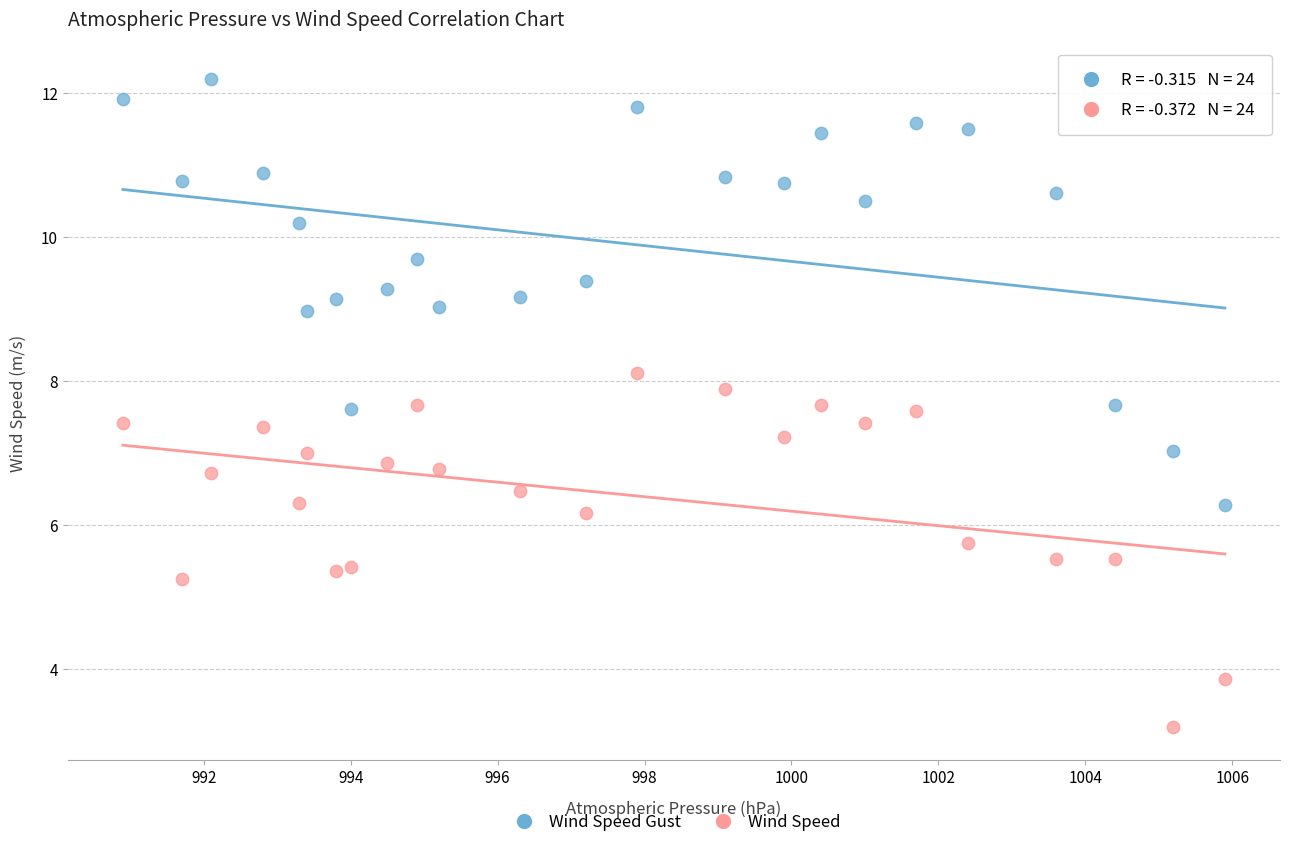

Across all data points, what is the range of Y values (max minus min)?

9.0